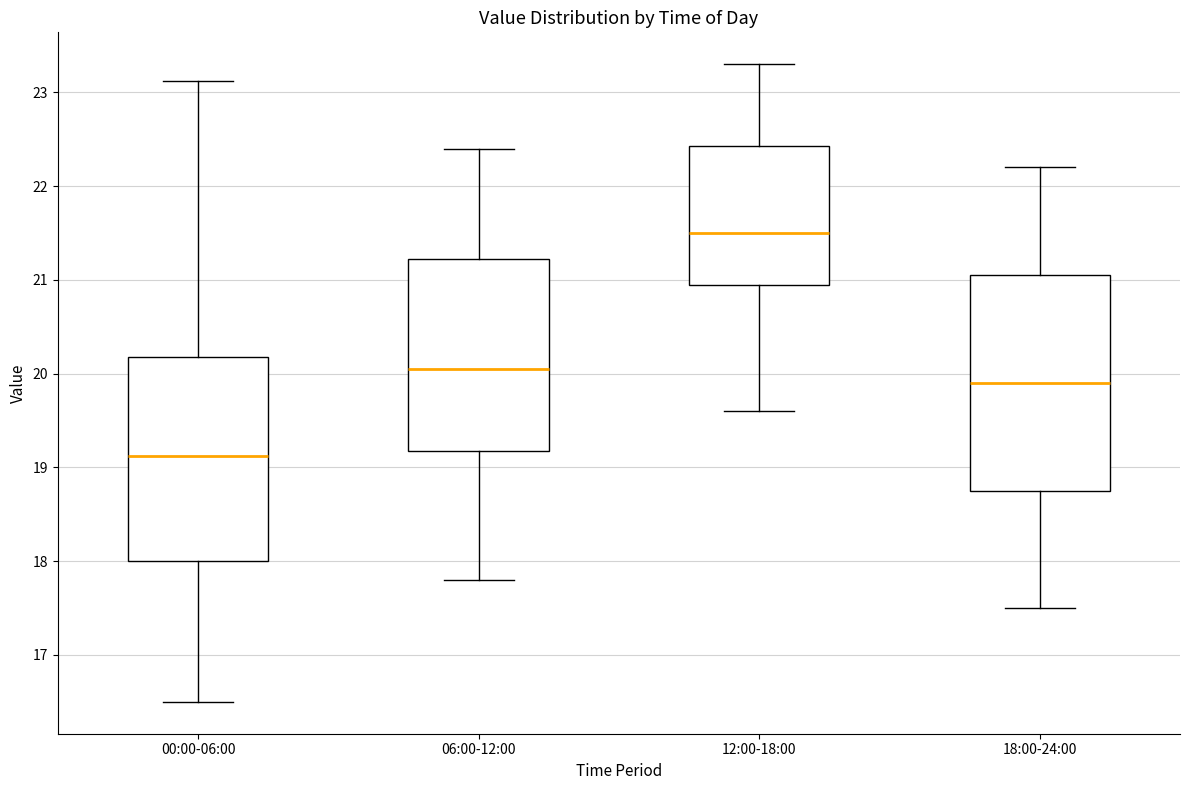

Where is the lower edge of the box for 12:00-18:00 on the y-axis? The values are not printed on the chart, so give them approximately, as read against the axis.

21.0